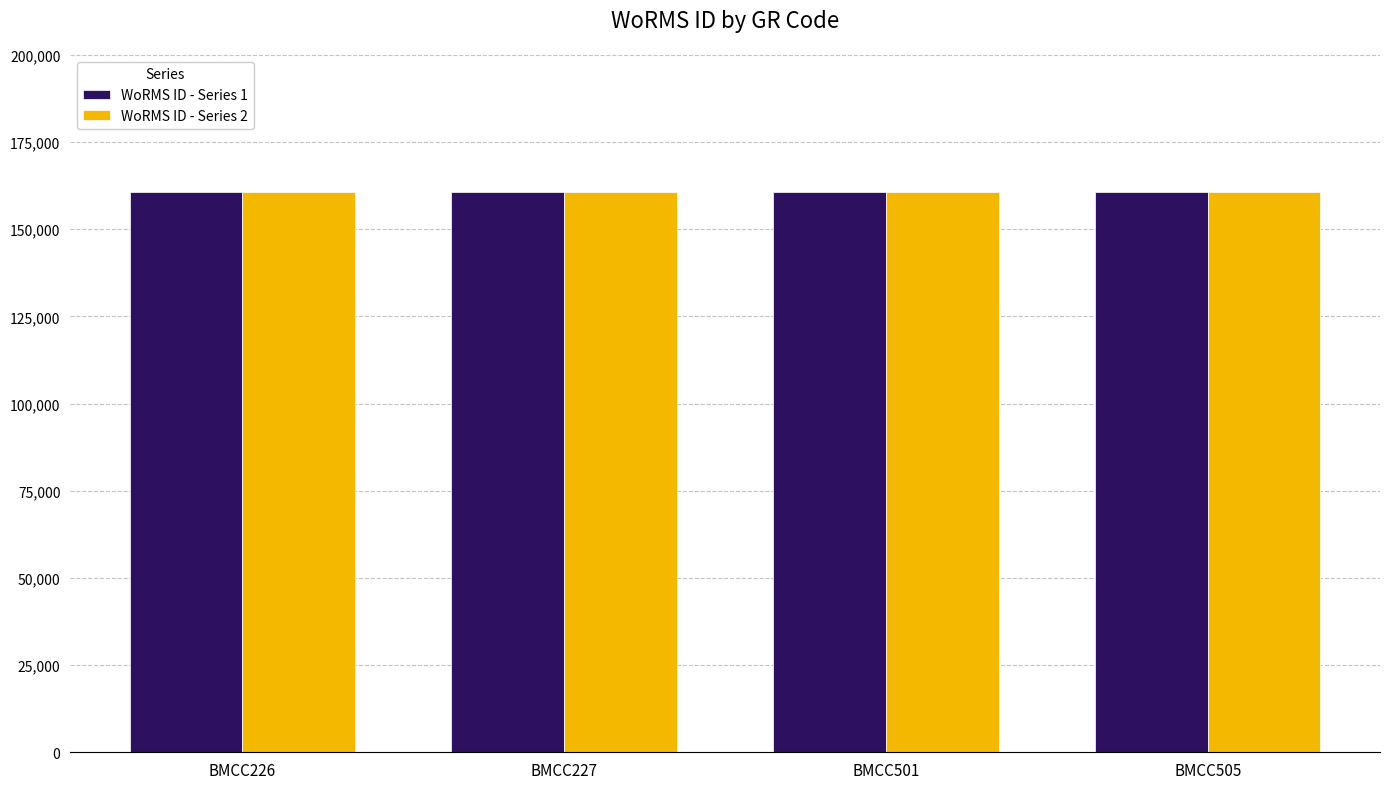

What is the total value across all series at BMCC227?

321182